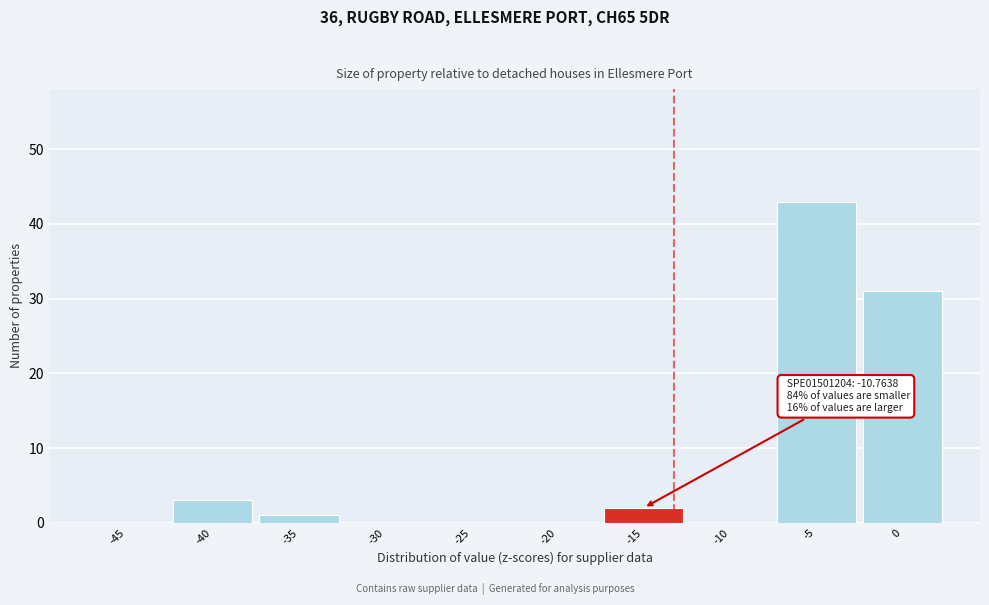

Reading left to right, list all the values displayed in this chart.

-45=0	-40=3	-35=1	-30=0	-25=0	-20=0	-15=2	-10=0	-5=43	0=31